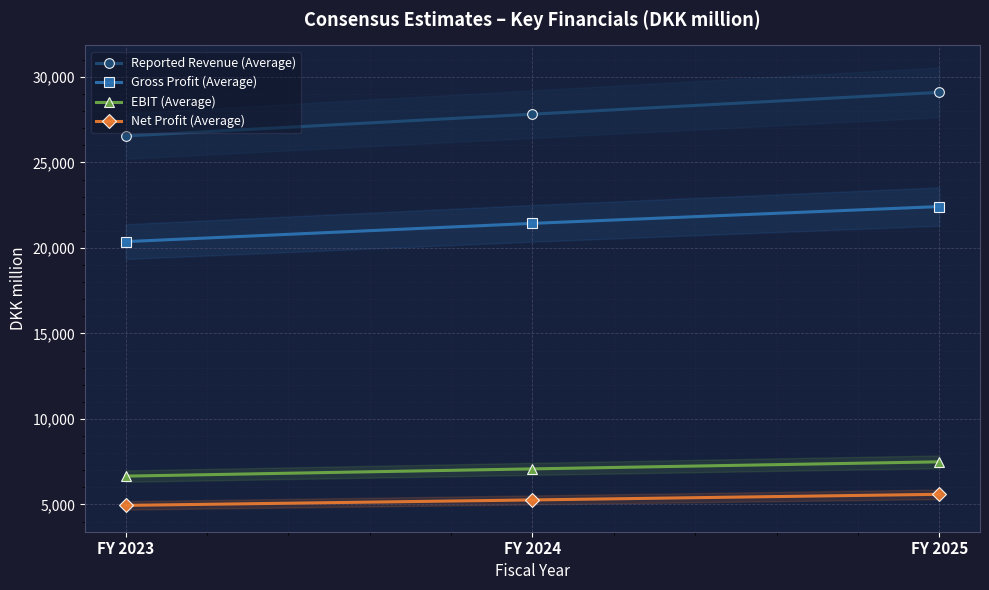

The value of Reported Revenue (Average) at FY 2023 is 18382.3. True or false?

False